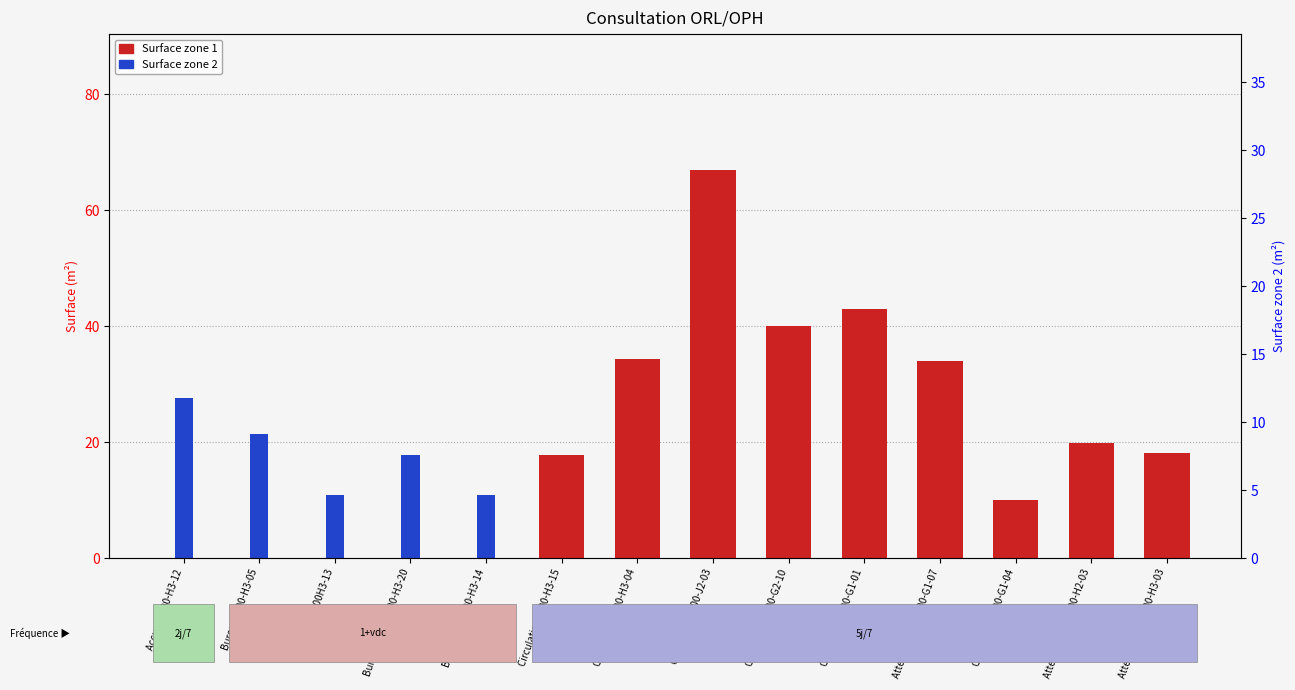

How many positive values does the Surface zone 2 series have?

5